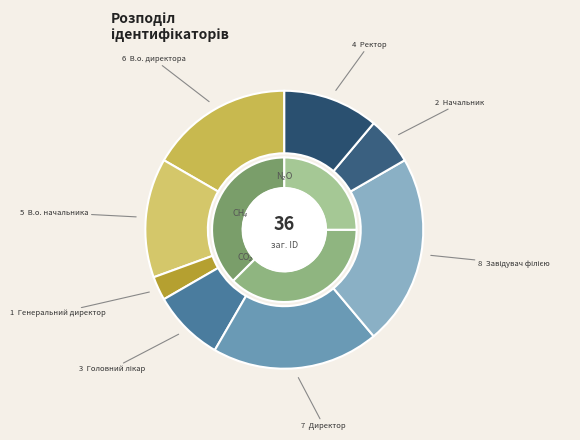

Which has a higher value, Головний лікар or Начальник?

Головний лікар